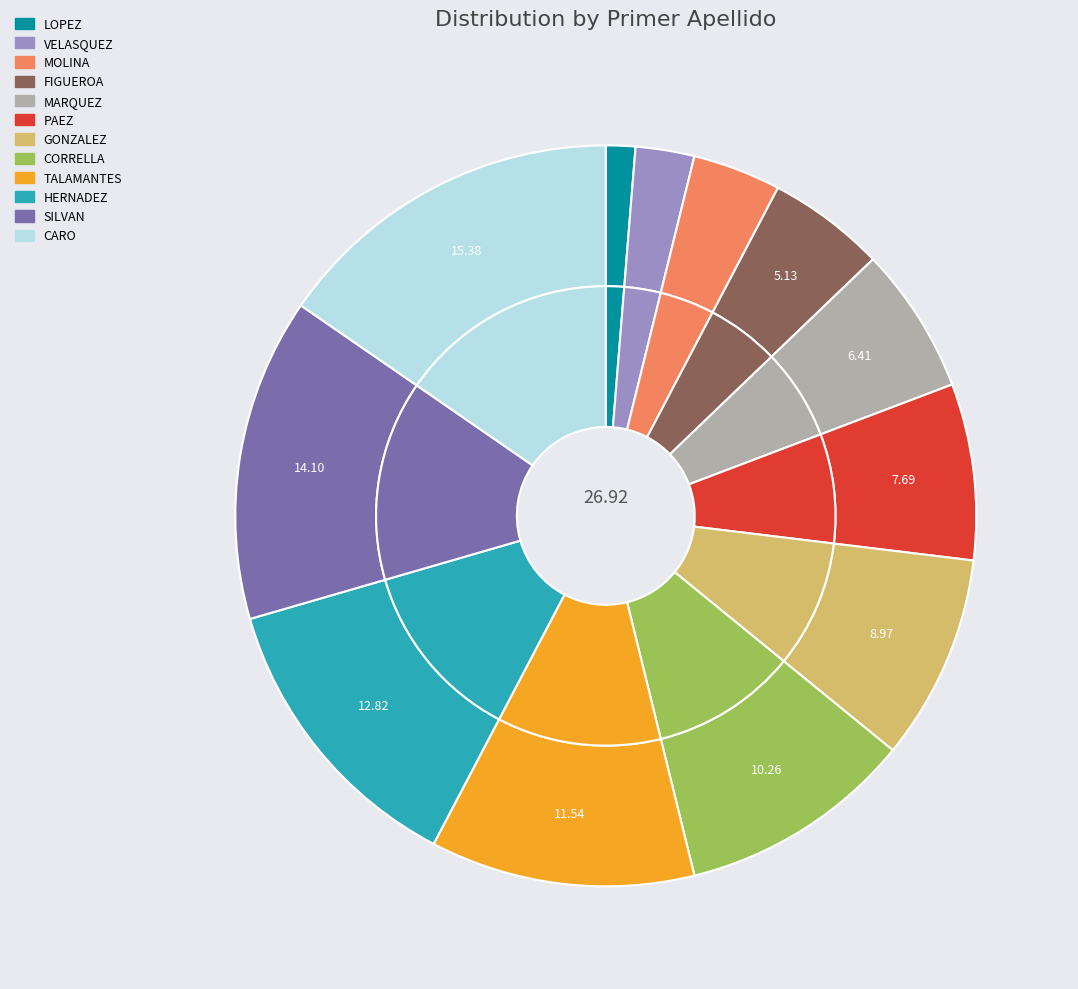

Is it true that HERNADEZ is 13% of the pie?

True